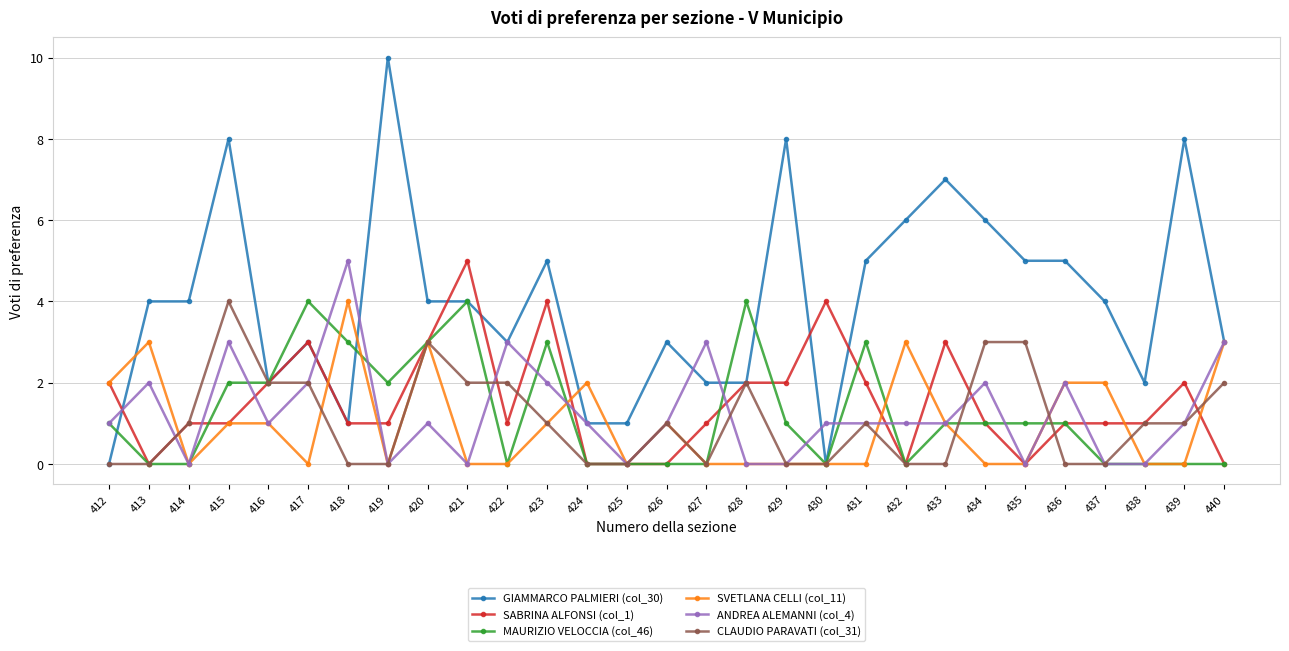

True or false: ANDREA ALEMANNI (col_4) has more than 0 points higher than both neighbors.

True